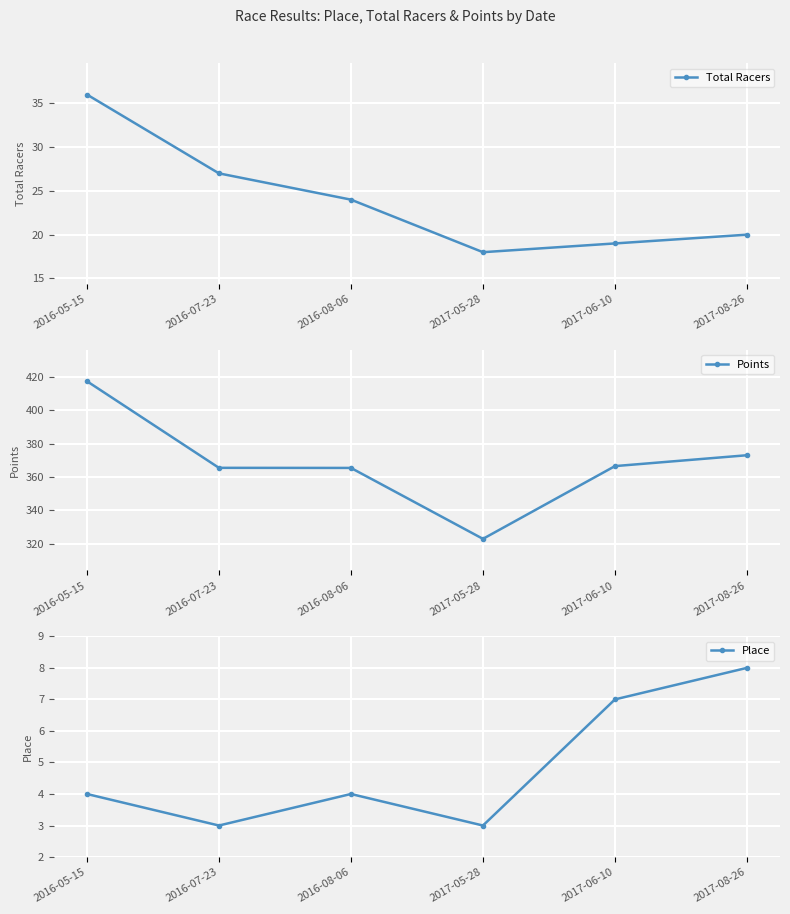

How many lines are shown in the chart?

3